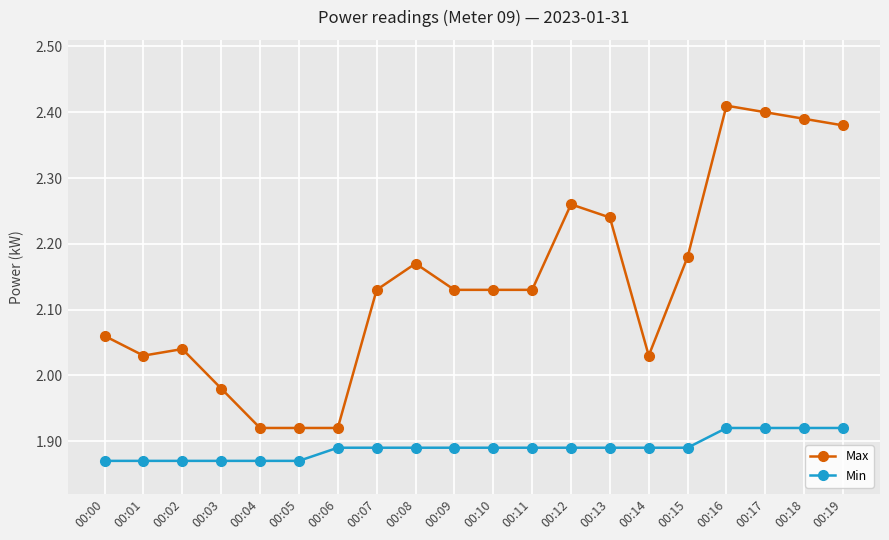

Rank the series at 00:00 from lowest to highest value.

Min, Max